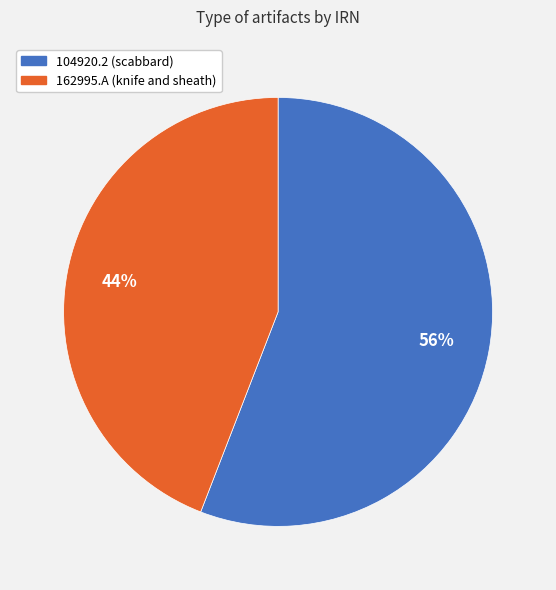

Rank the categories by value from highest to lowest.

104920.2 (scabbard), 162995.A (knife and sheath)